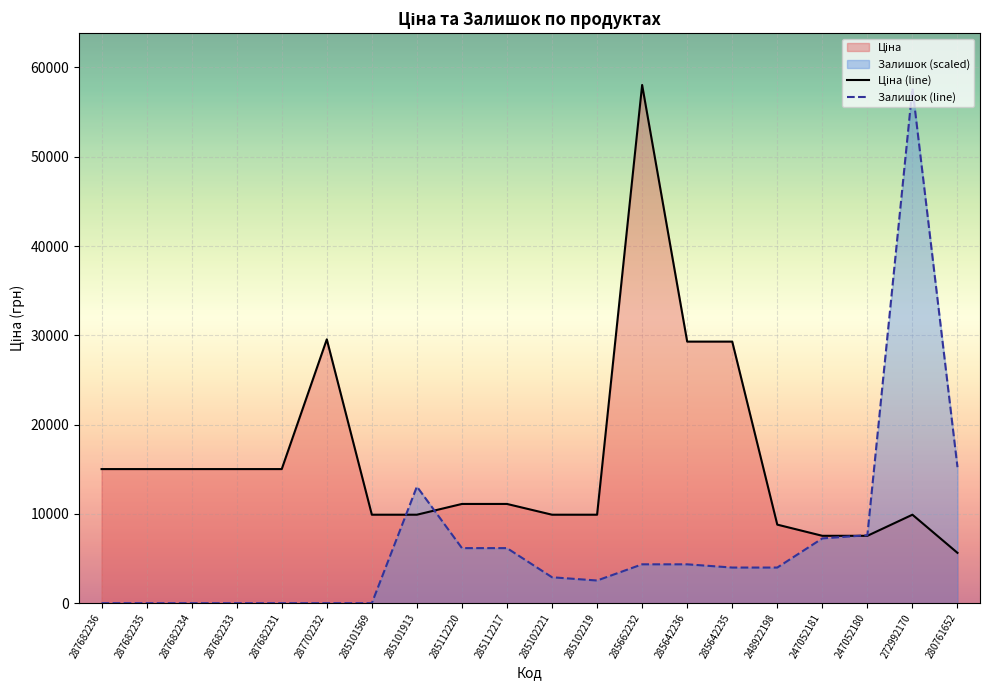

Where is Залишок (line) nearest to the value 28837?

280761652